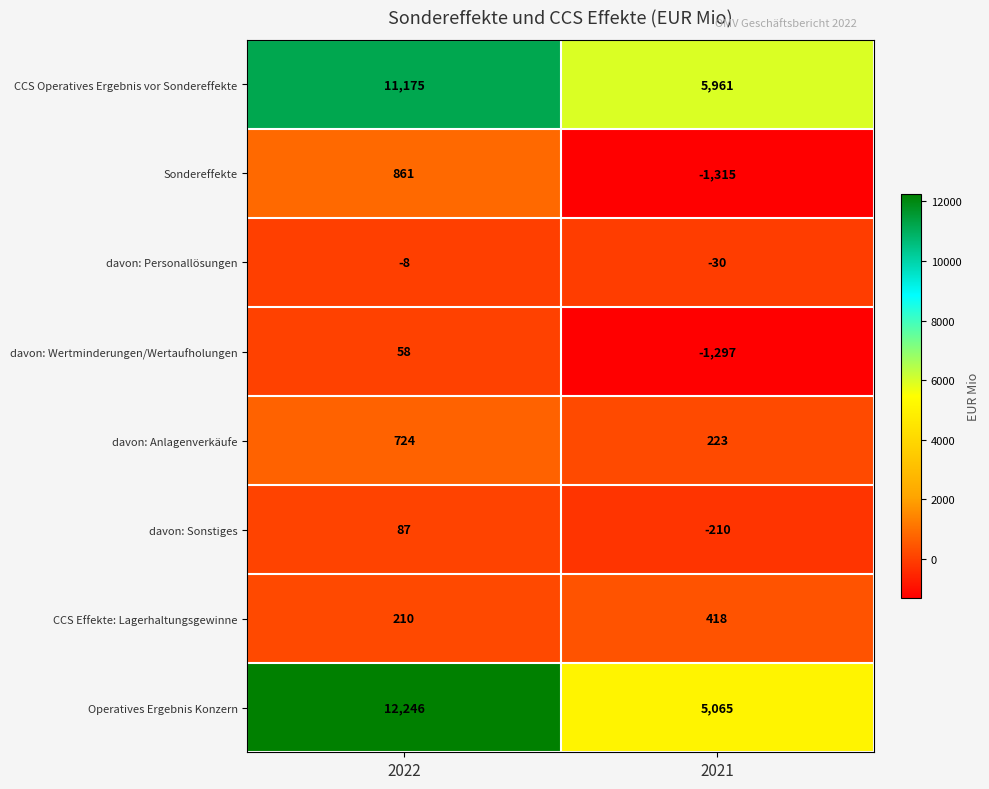

True or false: Operatives Ergebnis Konzern has a value of 5065 at 2021.

True